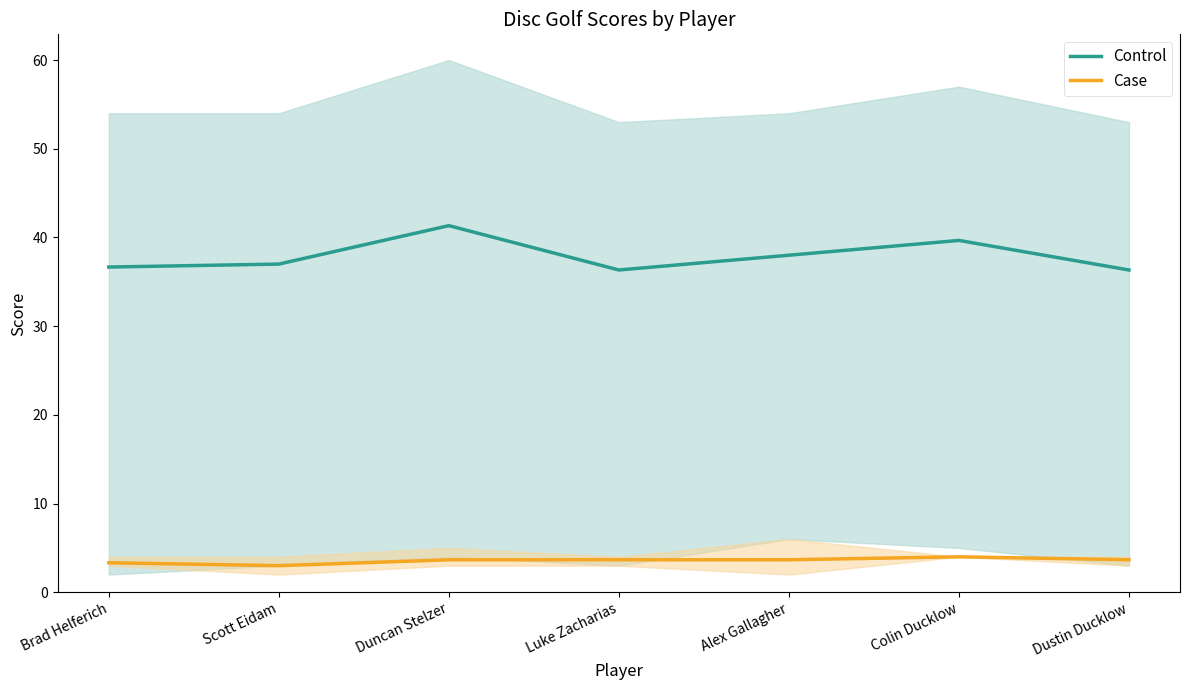

True or false: Control and Case cross at least once.

False